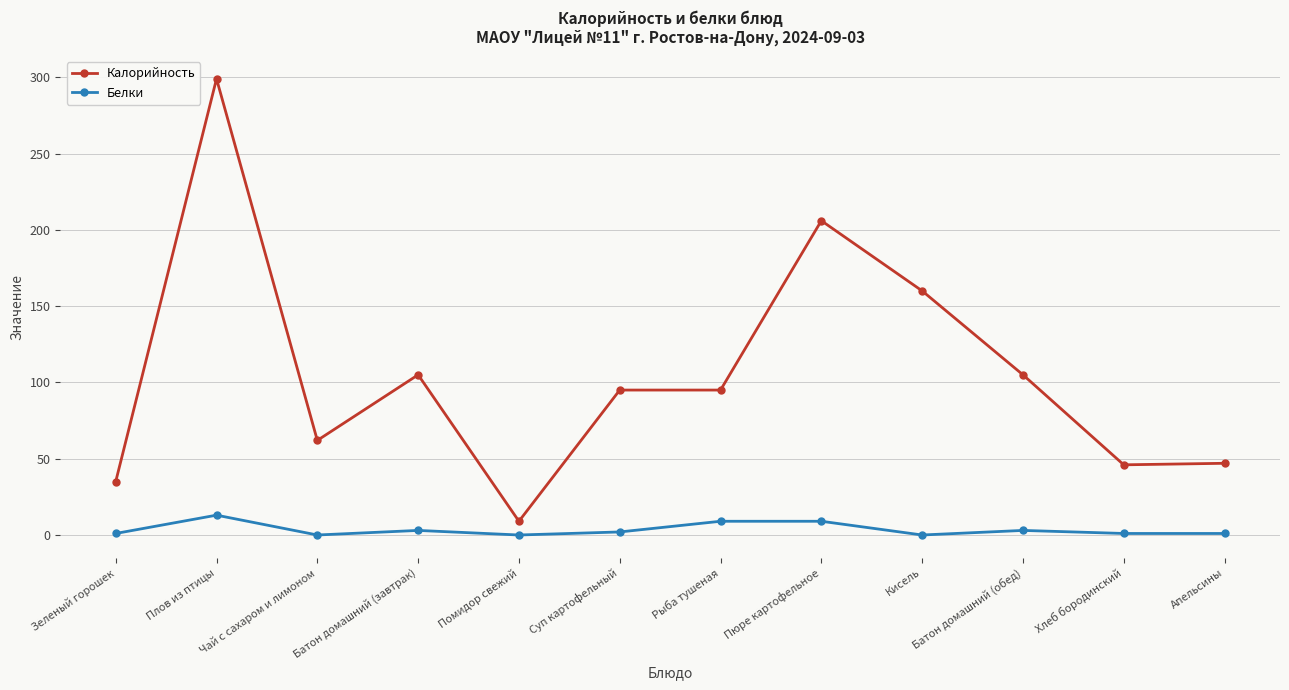

True or false: Калорийность has more than 0 interior local peaks.

True